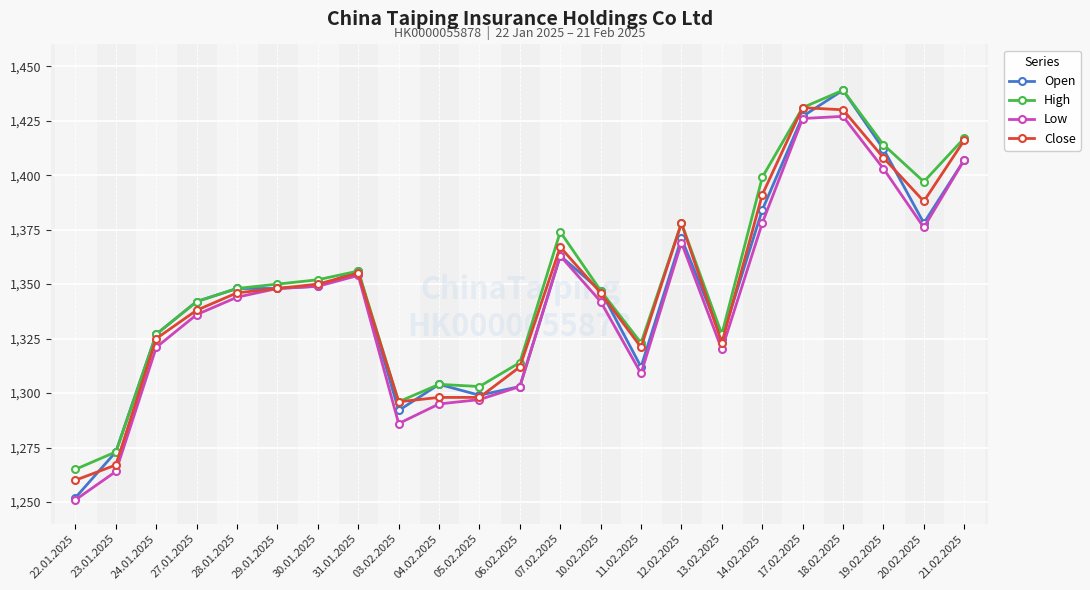

What position from the right is 30.01.2025?

17